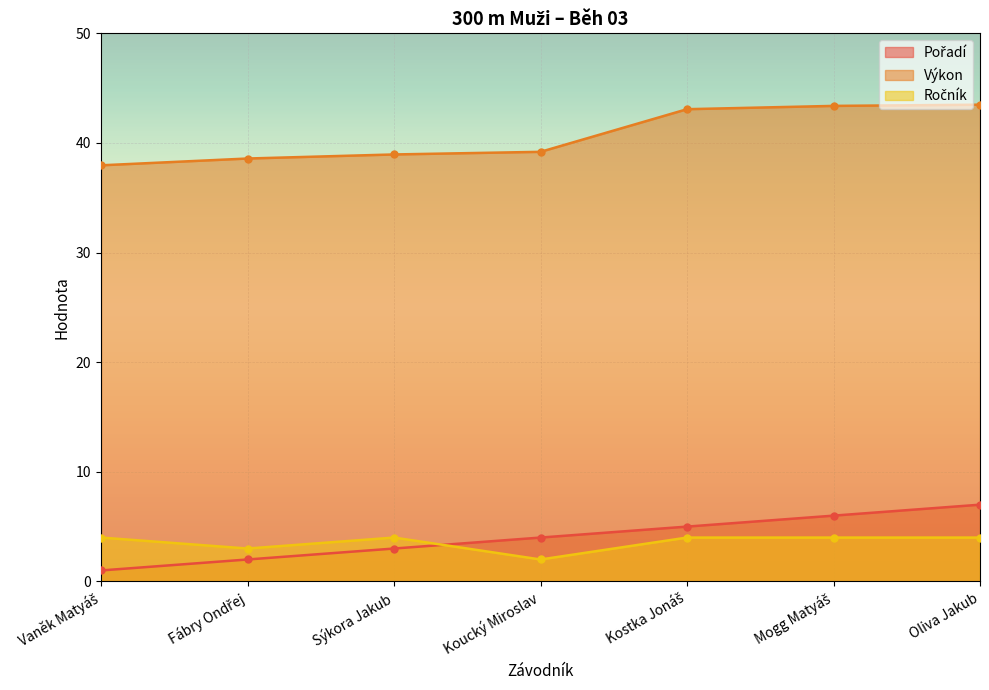

Rank the categories by Pořadí value from lowest to highest.

Vaněk Matyáš, Fábry Ondřej, Sýkora Jakub, Koucký Miroslav, Kostka Jonáš, Mogg Matyáš, Oliva Jakub